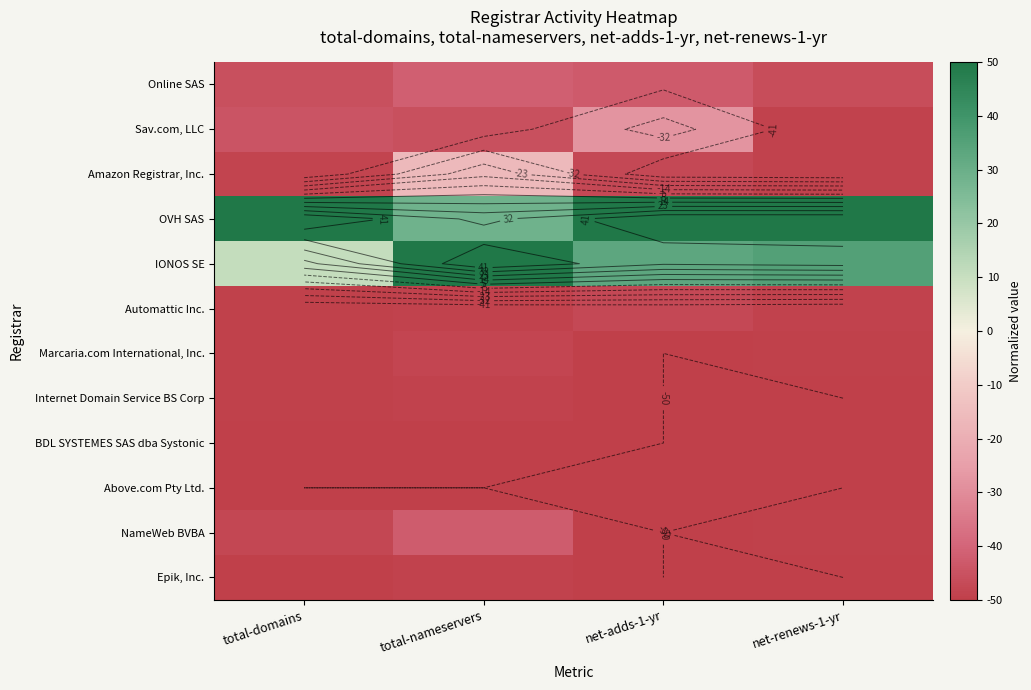

Where is Epik, Inc. nearest to the value -49?

total-nameservers